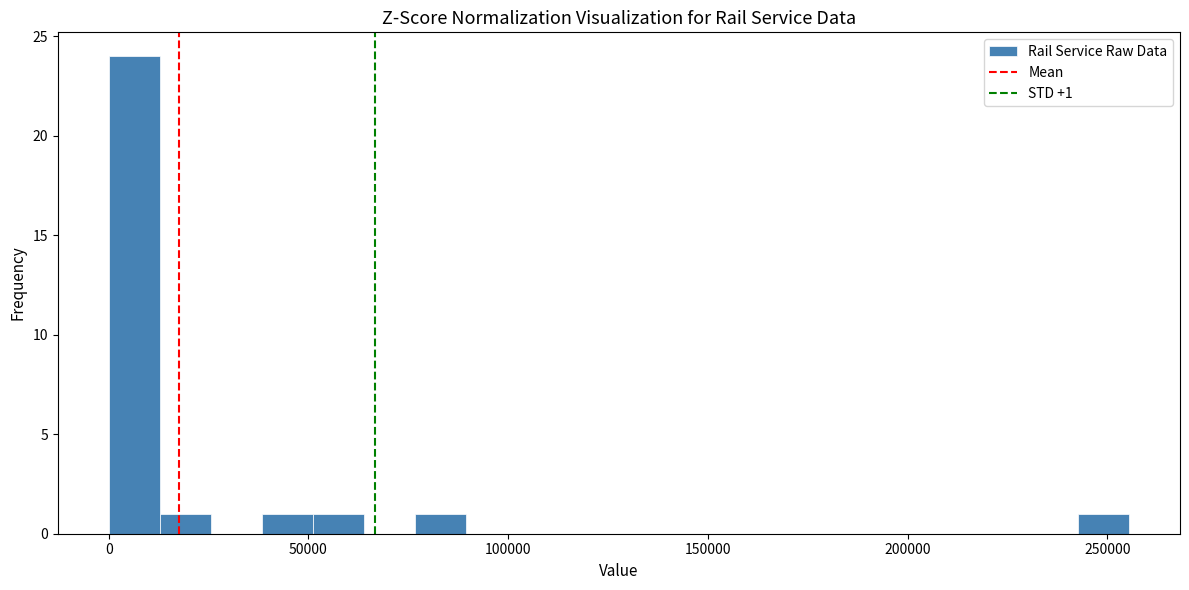

Around what value on the x-axis is the tallest bar? Give the approximate position of its centre, as read against the axis.

5000